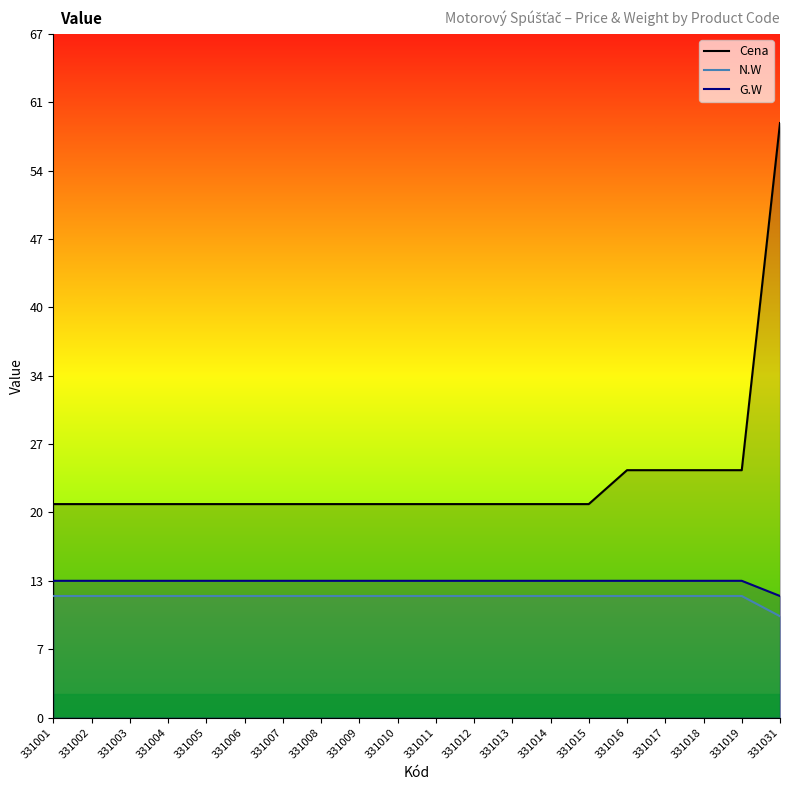

What is the value of the Cena point at the 16th from the left?

24.4